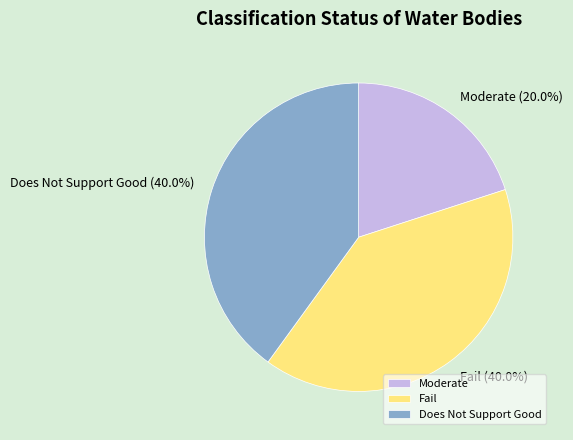

Is it true that Moderate is 45% of the pie?

False